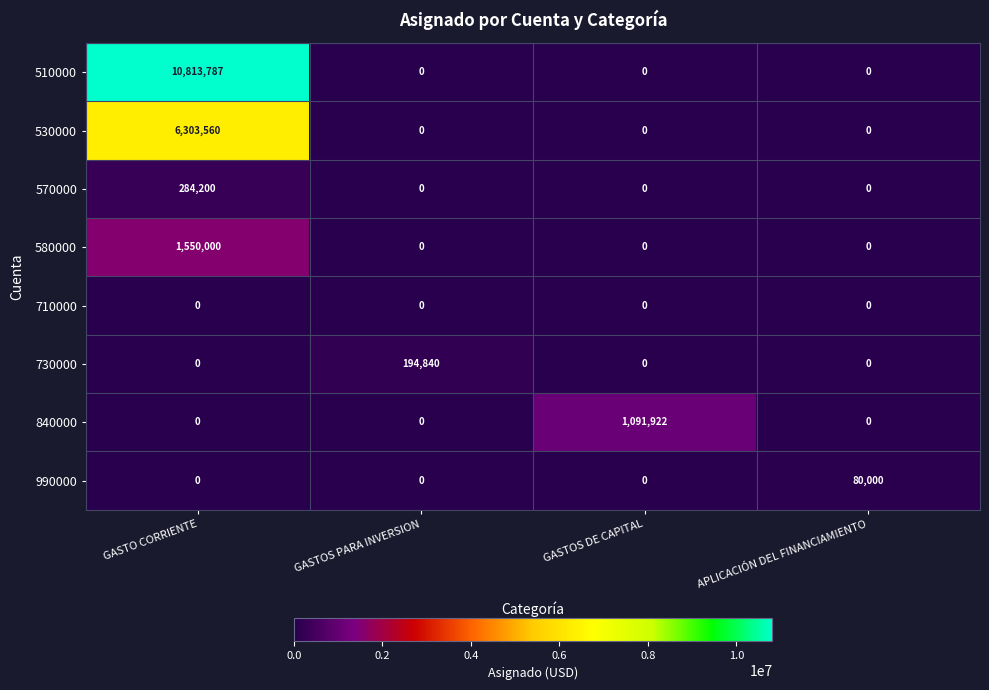

How many categories are shown in the chart?

4